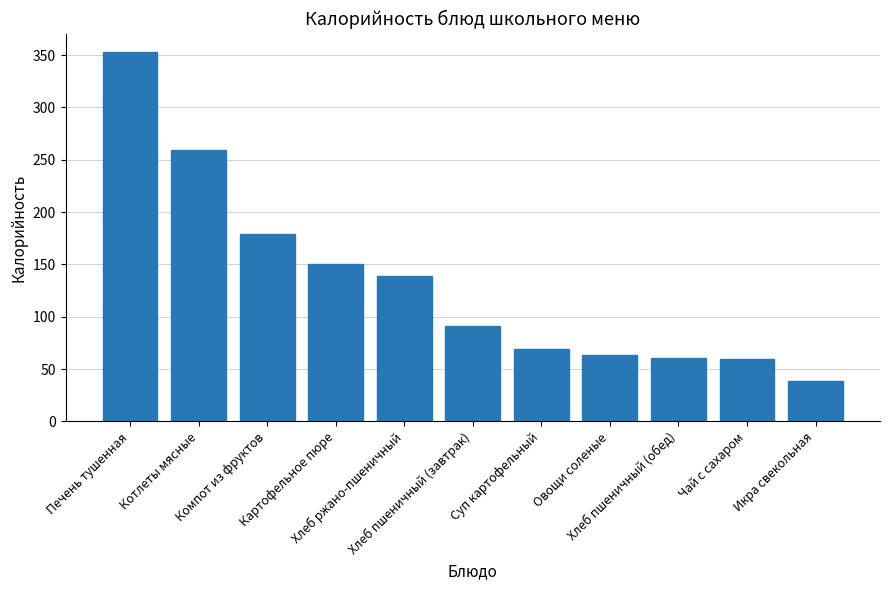

What is the greatest value displayed?

353